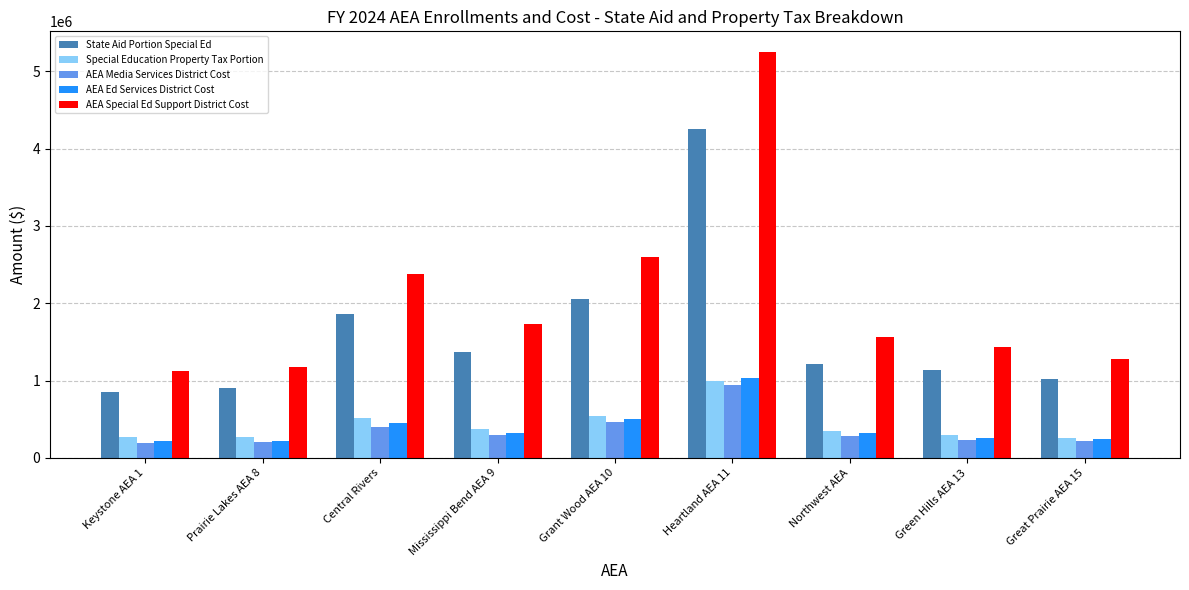

Which series has the widest spread of values?

AEA Special Ed Support District Cost